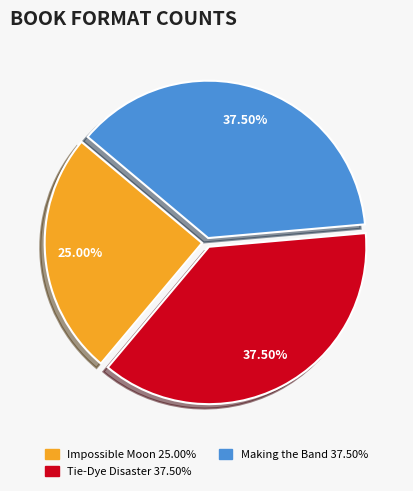

Is there any slice that represents more than half of the pie?

No